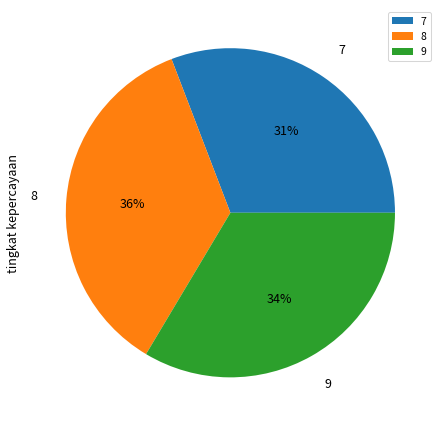

How many segments does this pie chart have?

3